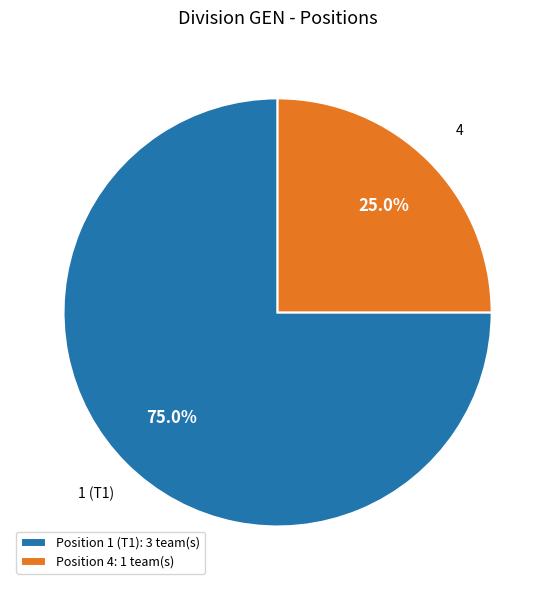

Combined, what portion of the pie is 4 and 1 (T1)?

100.0%